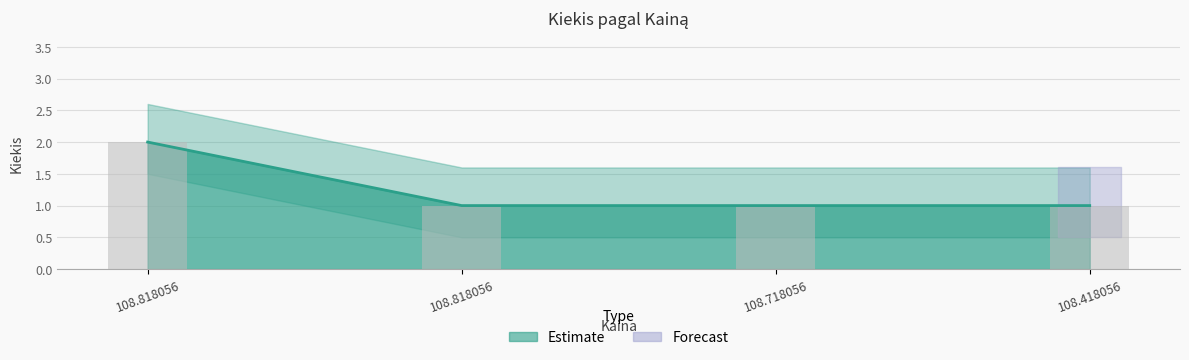

How many values are between 1 and 2?

4